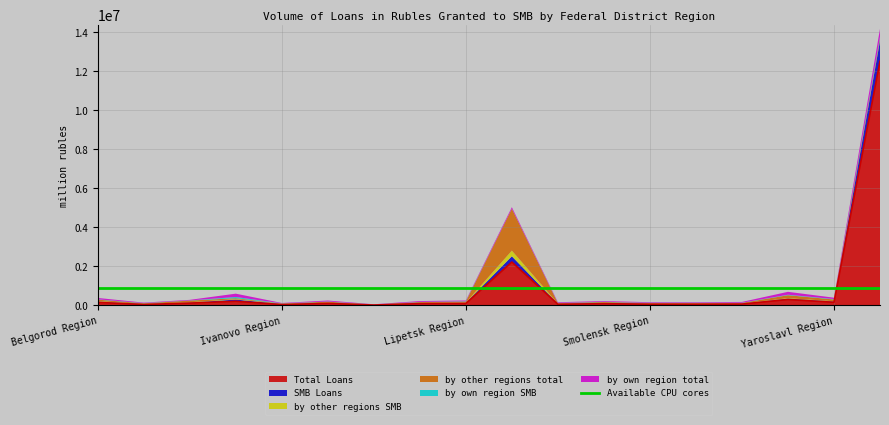

Where is the first local minimum for SMB Loans?

Bryansk Region